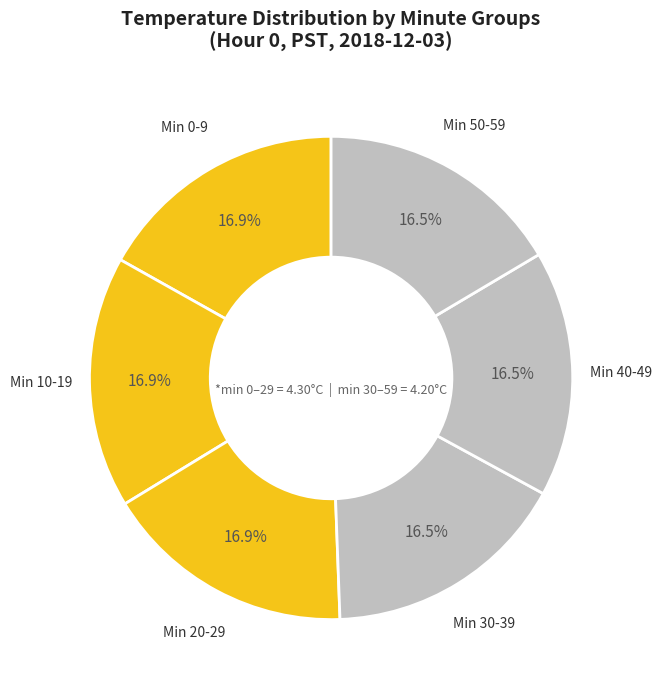

What percentage is NOT represented by Min 0-9?

83.1%